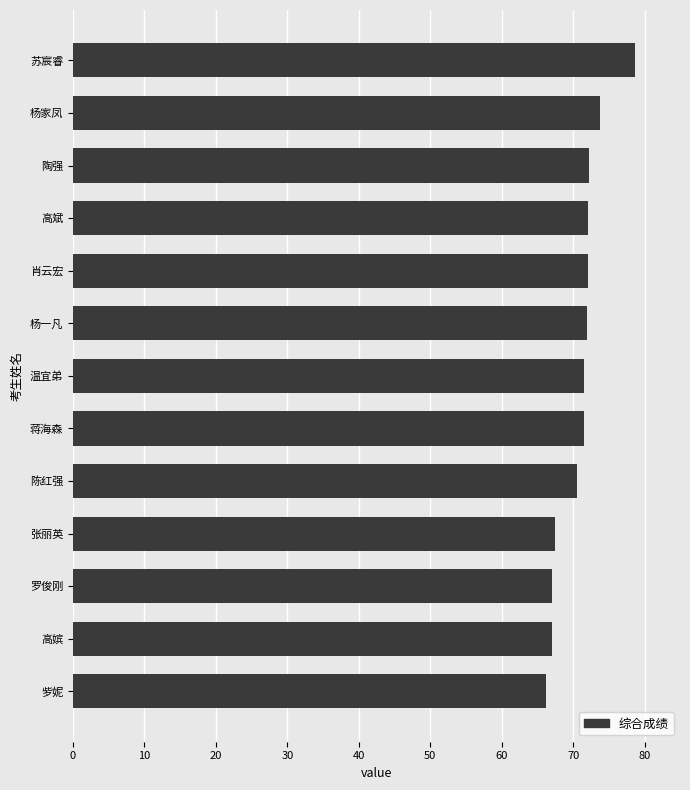

The value at 张丽英 is 45.2. True or false?

False